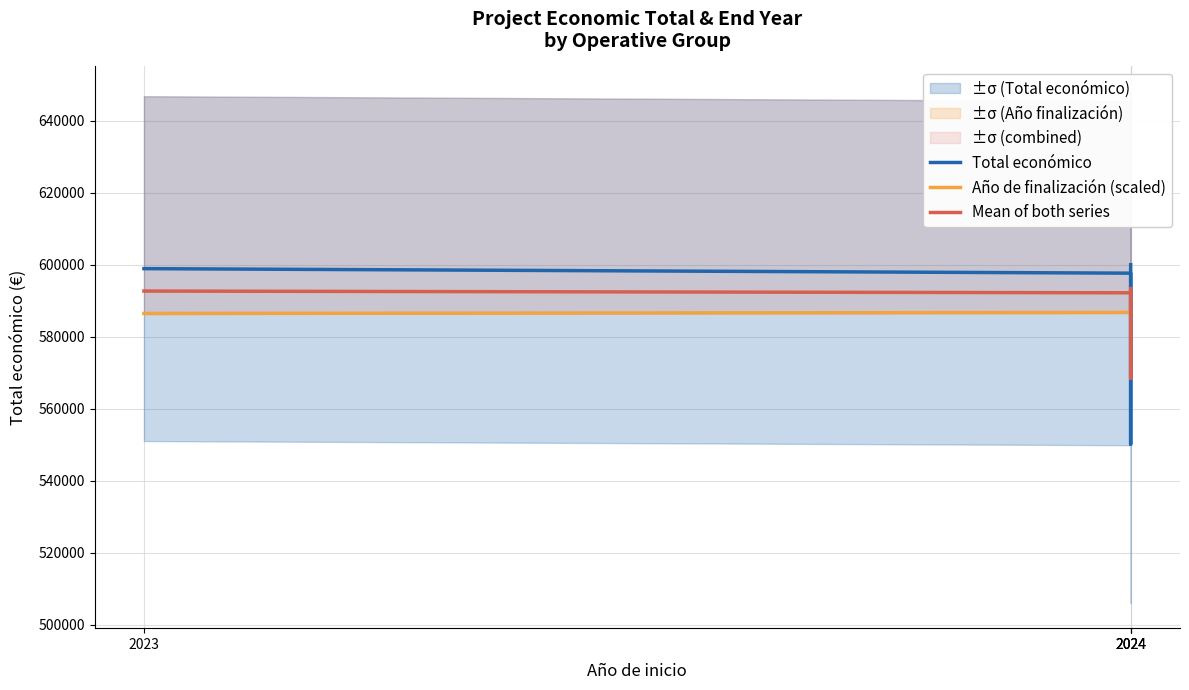

What value does the Mean of both series series have at 2024?

592195.6